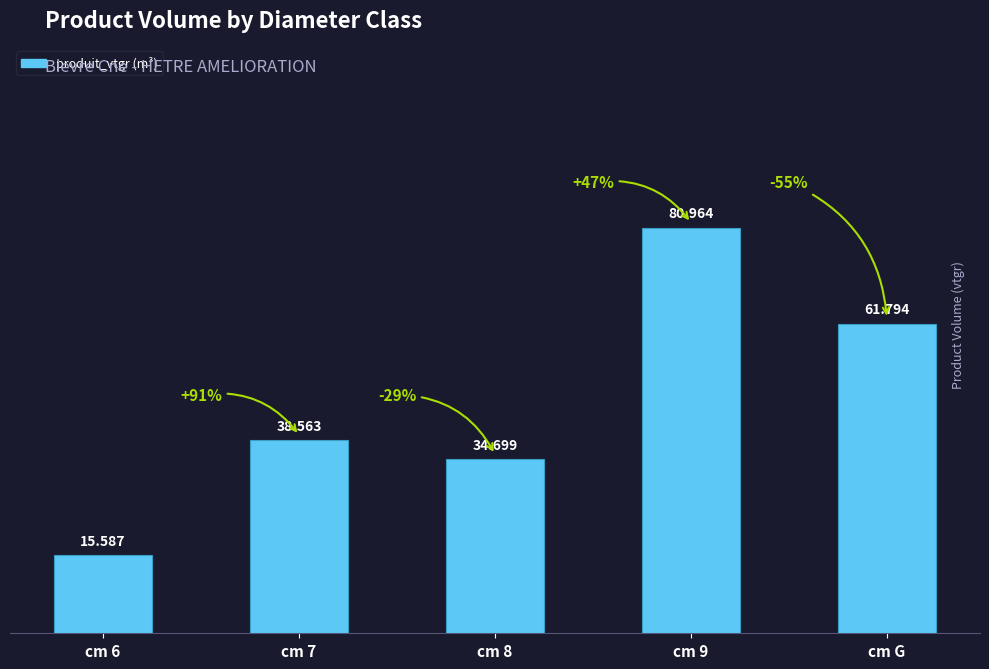

Reading left to right, extract all data points from this chart.

cm 6=15.6	cm 7=38.6	cm 8=34.7	cm 9=81.0	cm G=61.8